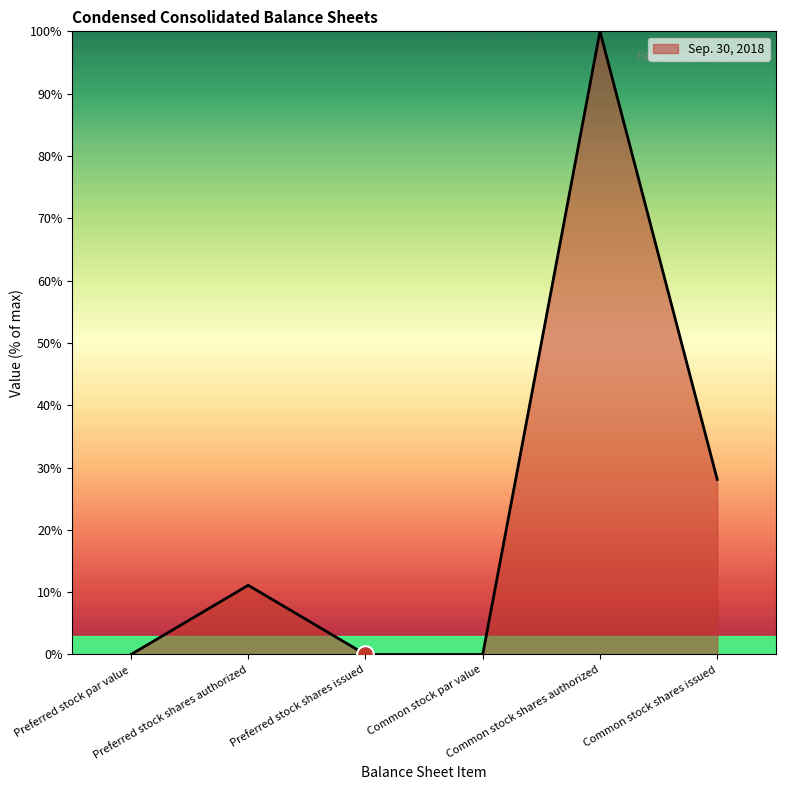

True or false: there are more than 0 points higher than both neighbors.

True